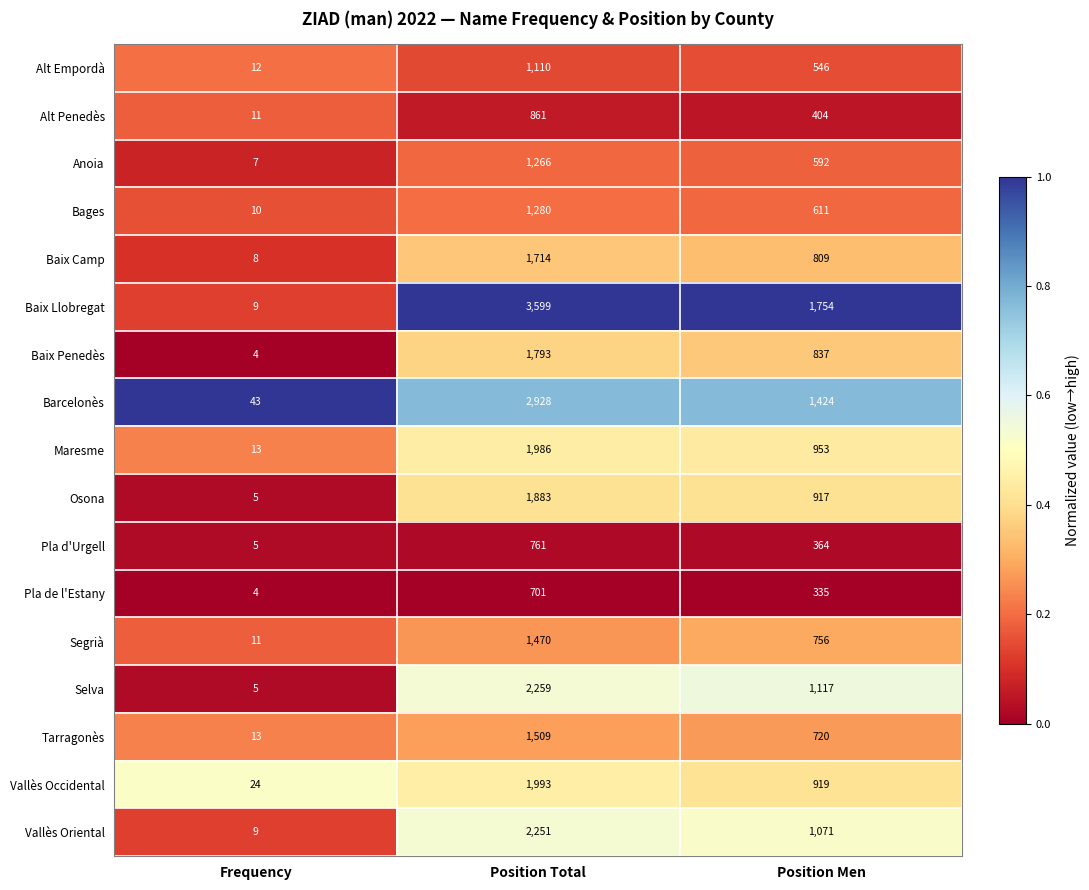

Which series has the largest total across all categories?

Baix Llobregat